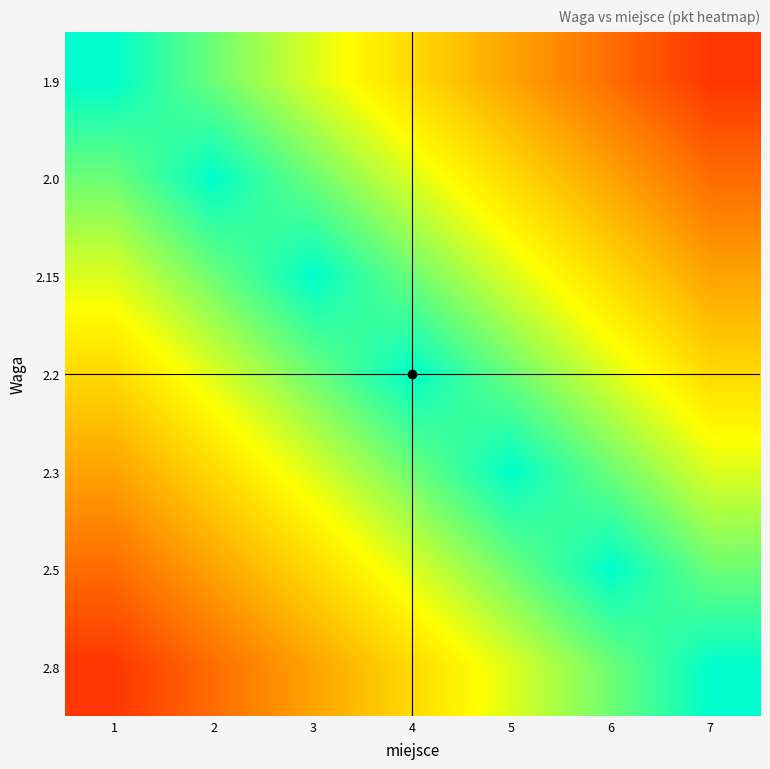

At how many categories does at least one series exceed 27?

7